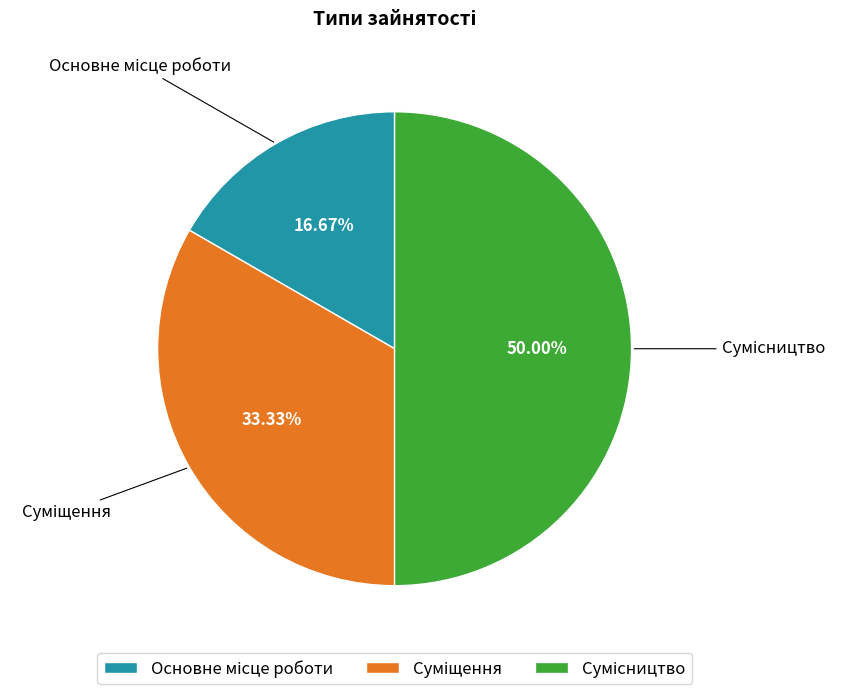

Is the sum of Основне місце роботи and Суміщення greater than half?

No